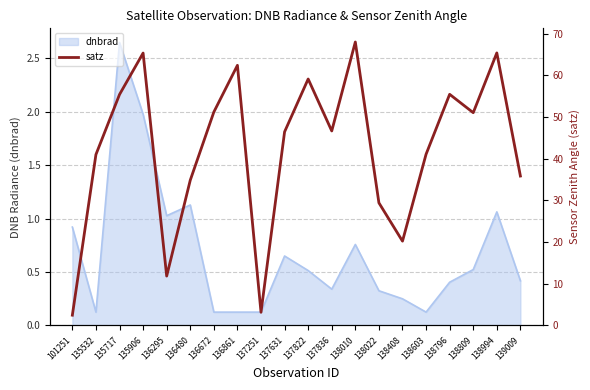

Rank the categories by value from highest to lowest.

138010, 138994, 135906, 136861, 137822, 138796, 135717, 136672, 138809, 137836, 137631, 138603, 135532, 139009, 136480, 138022, 138408, 136295, 137251, 101251